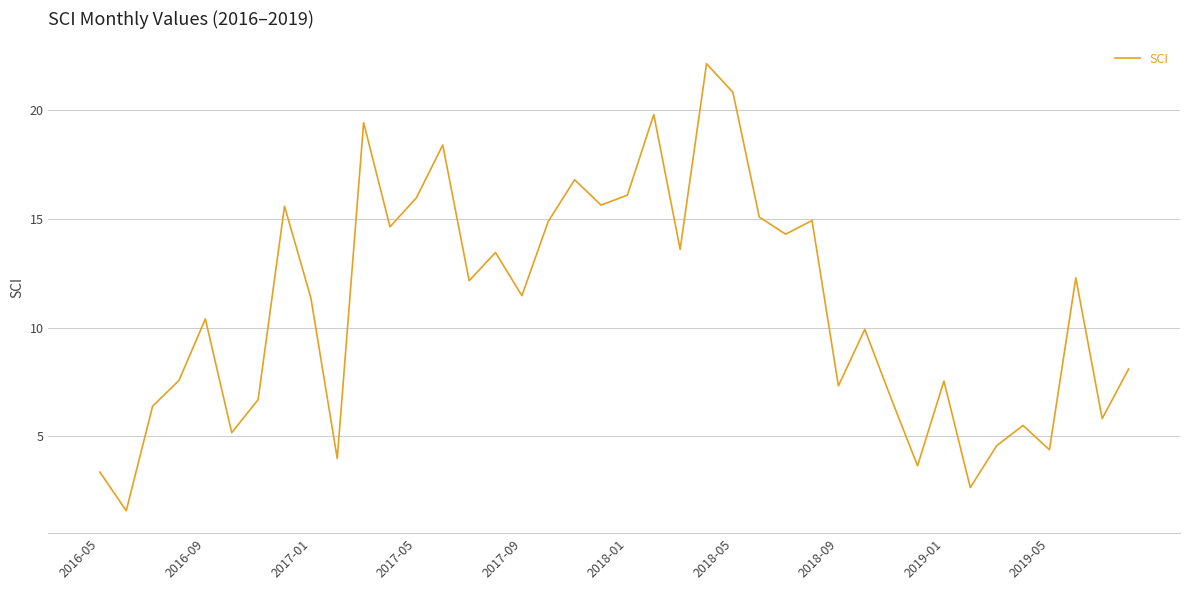

How many lines are shown in the chart?

1